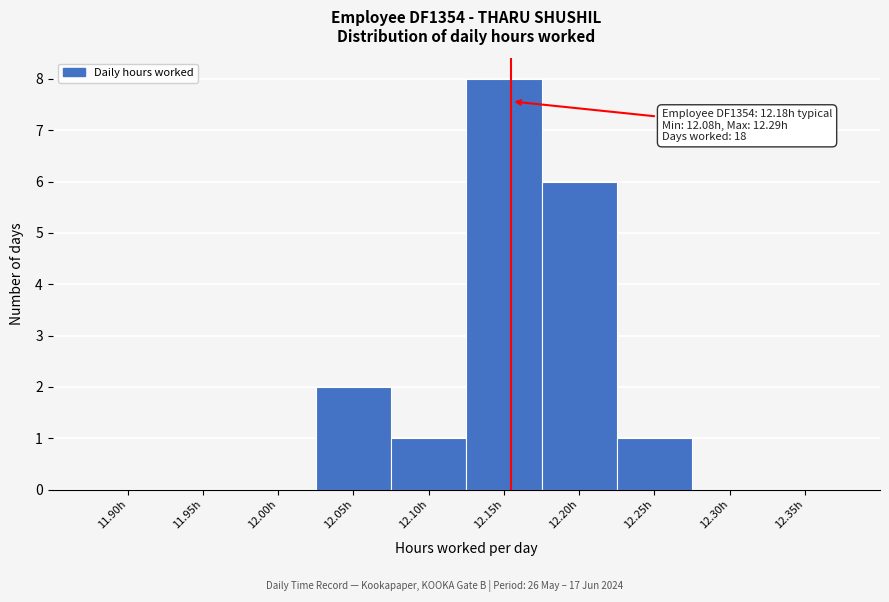

Reading left to right, list all the values displayed in this chart.

11.90h=0	11.95h=0	12.00h=0	12.05h=2	12.10h=1	12.15h=8	12.20h=6	12.25h=1	12.30h=0	12.35h=0